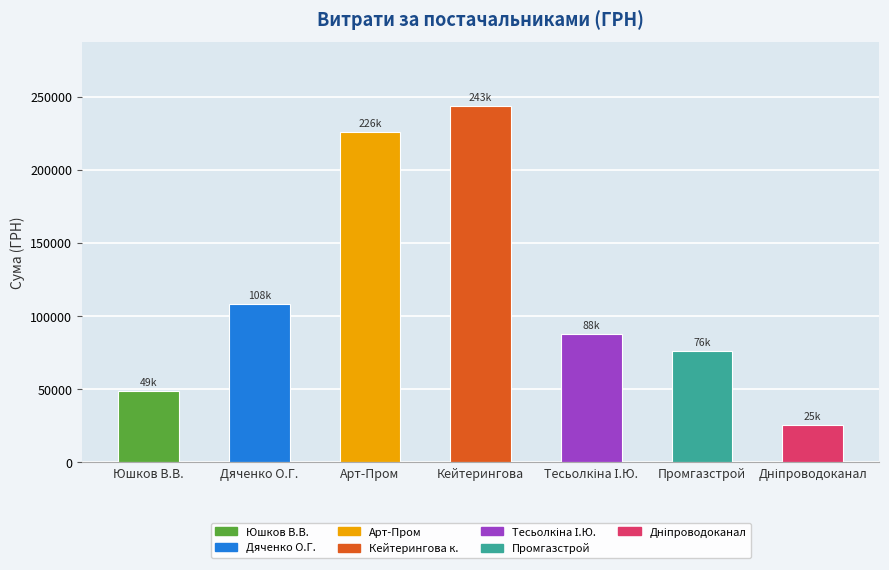

What is the sum of all values?

814947.3